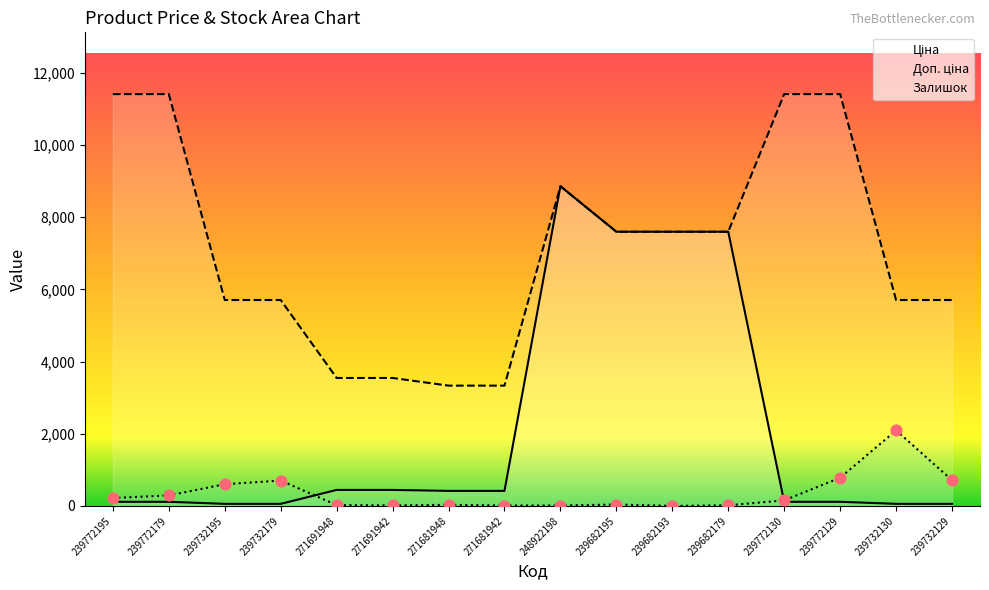

What are all the series names shown in the legend?

Ціна, Доп. ціна, Залишок